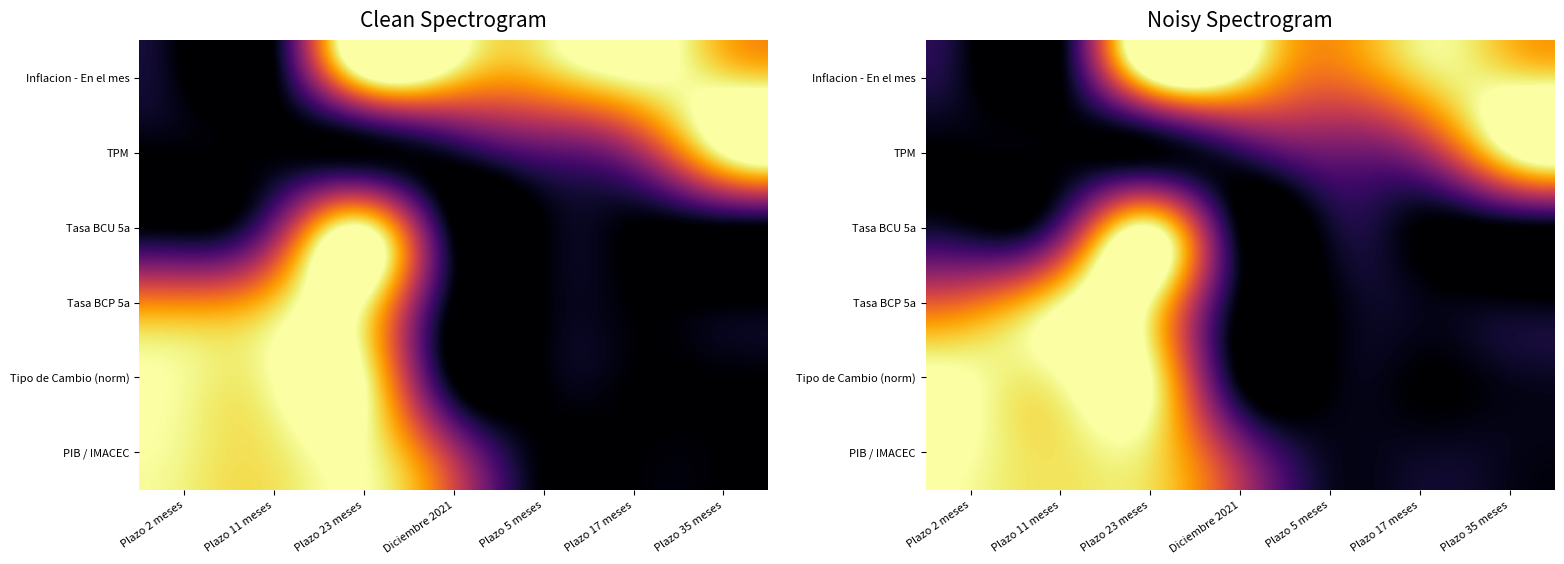

At Plazo 5 meses, list the series in order from smallest to largest.

Tasa BCP 5a, Tipo de Cambio (norm), PIB / IMACEC, Tasa BCU 5a, TPM, Inflacion - En el mes